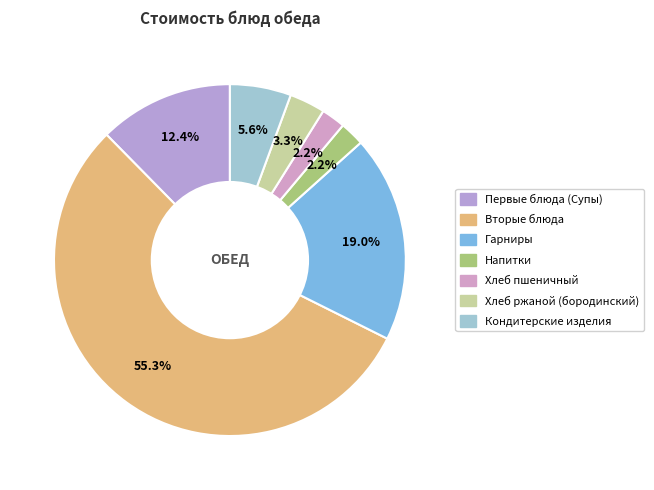

What is the smallest slice in the pie chart?

Хлеб пшеничный